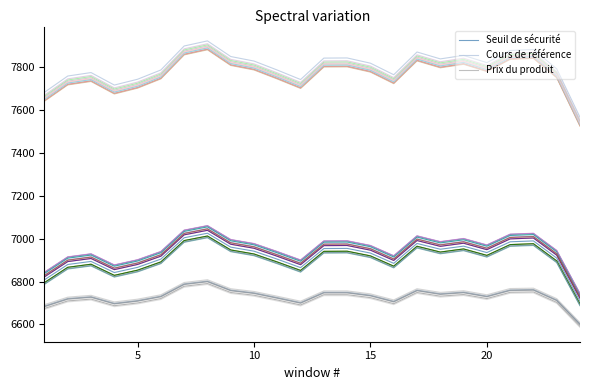

True or false: Prix du produit and Cours de référence cross at least once.

False